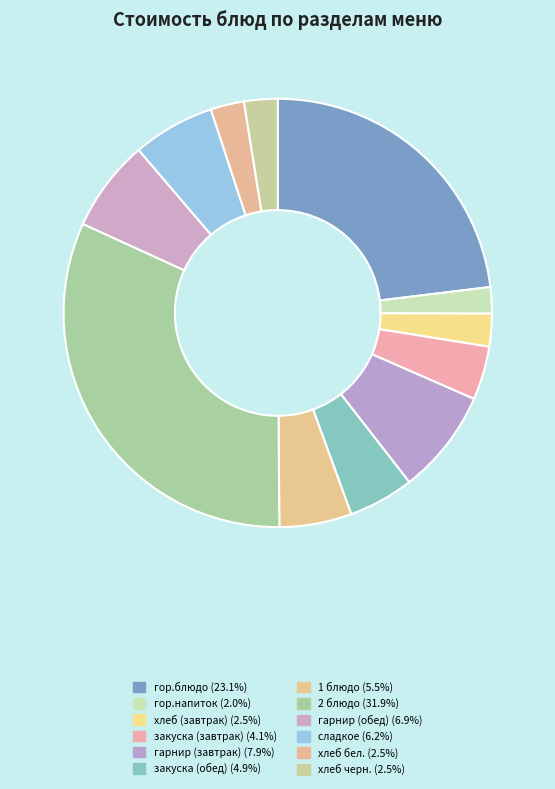

Is there any slice that represents more than half of the pie?

No